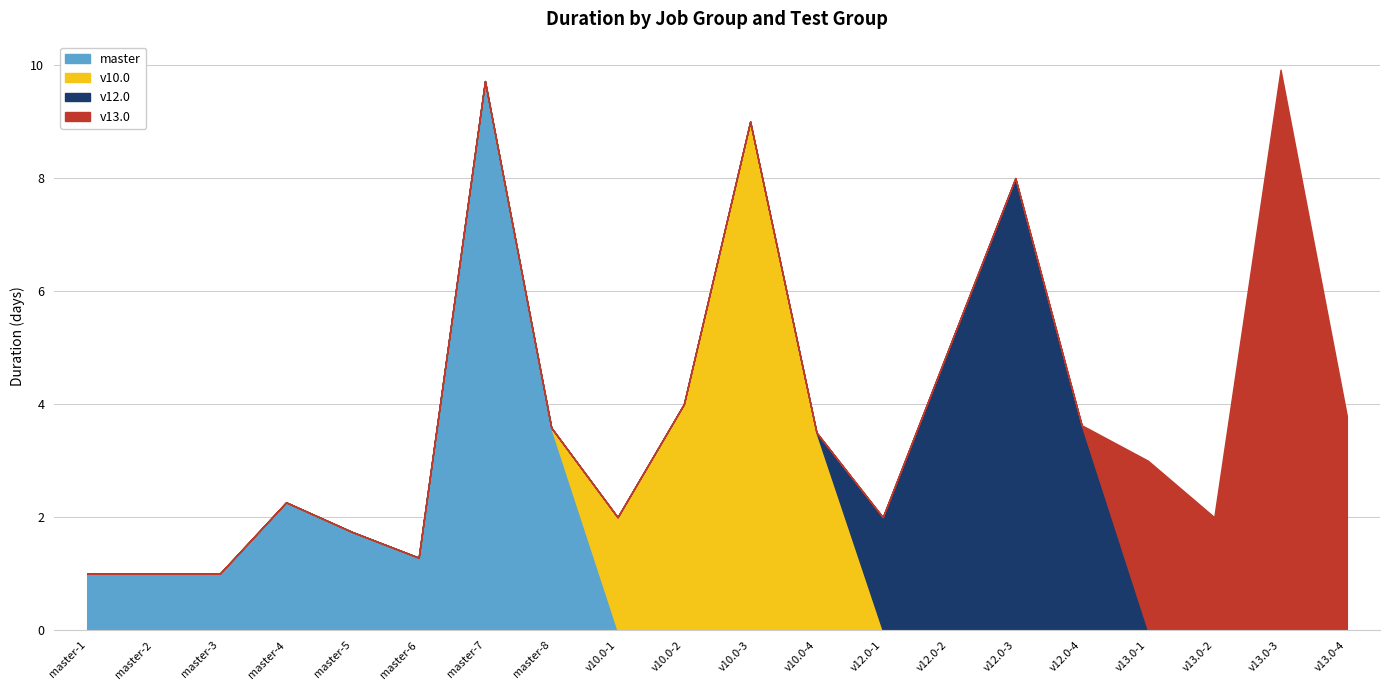

Which series has the largest total across all categories?

master